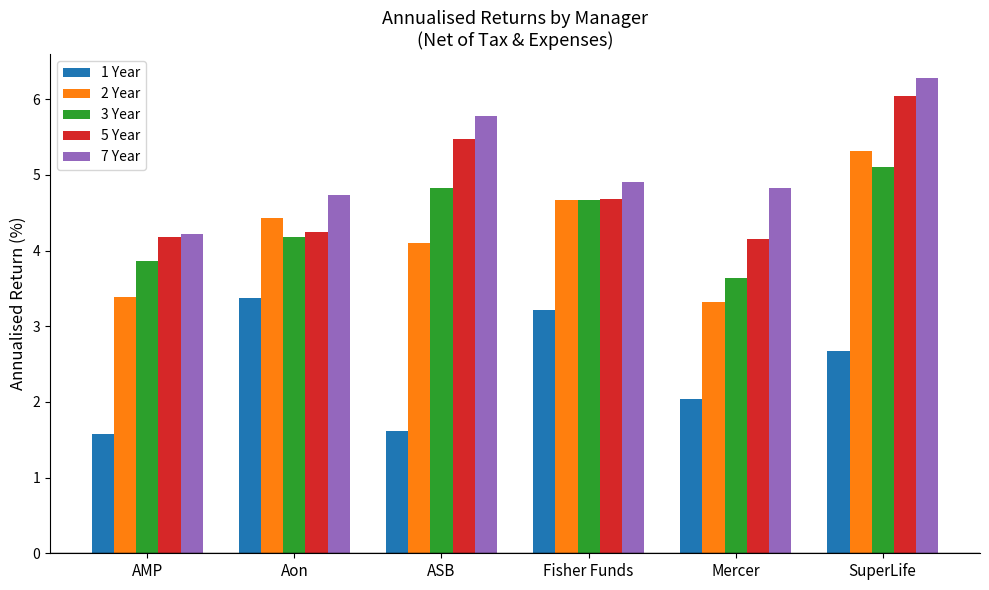

What is the difference between the highest and lowest values at SuperLife?

3.6